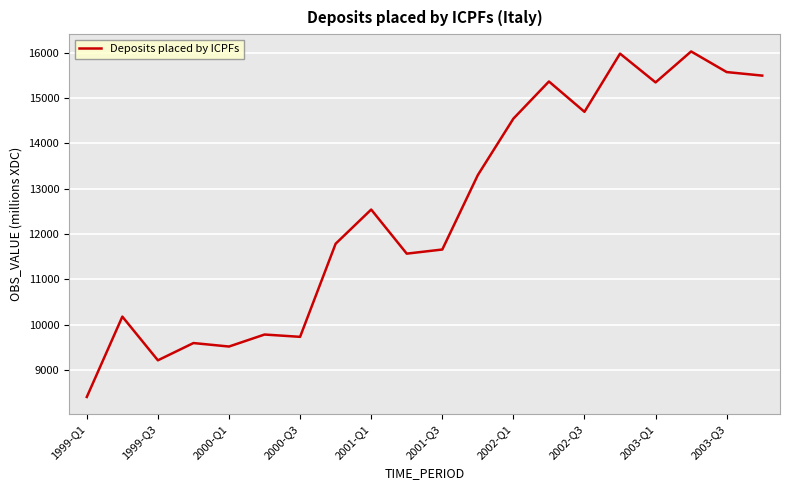

Count the number of categories in the chart.

20